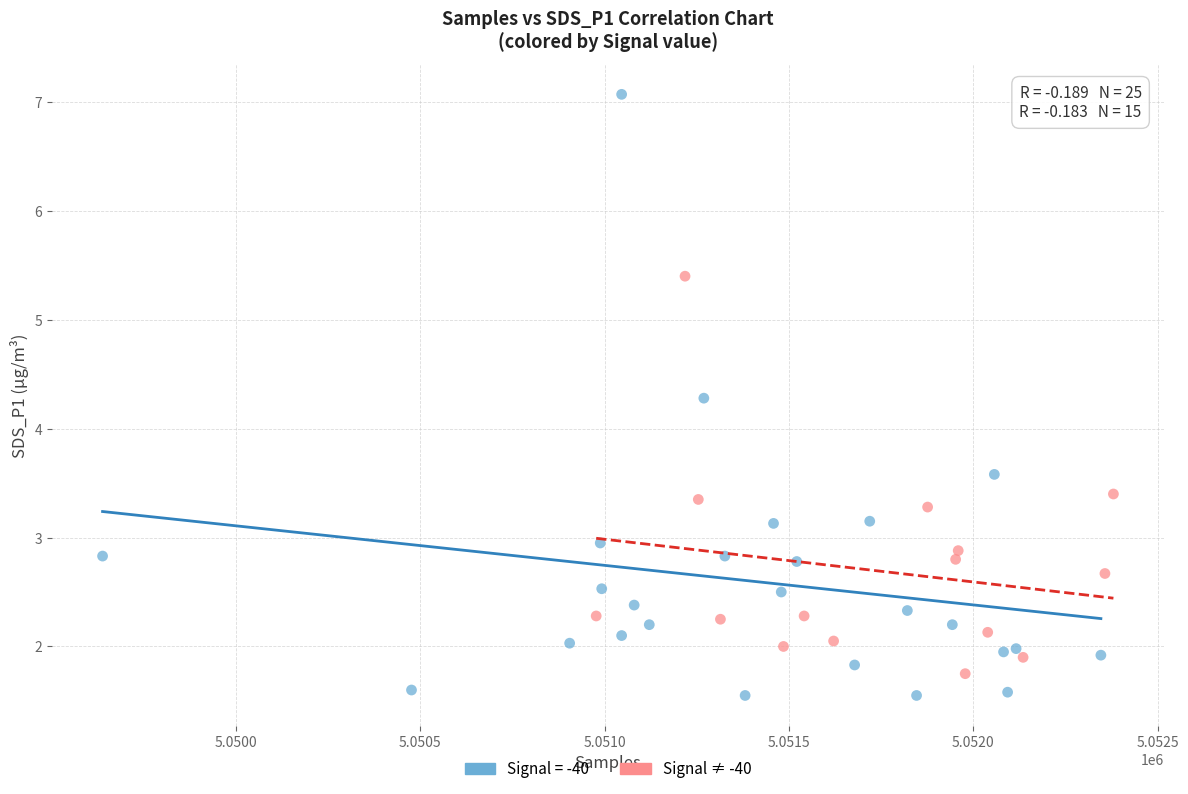

Which series has the widest spread of Y values?

Signal = -40